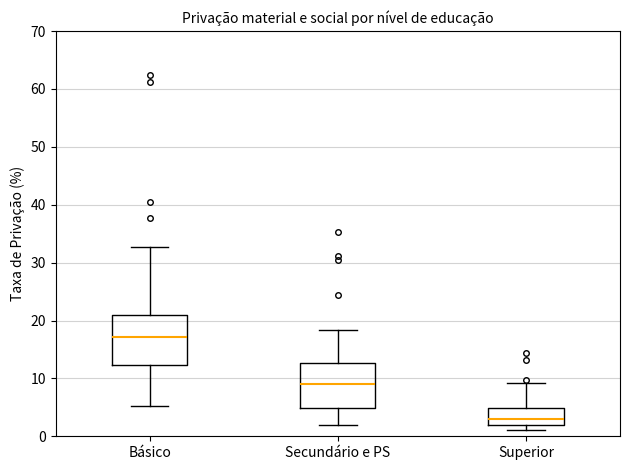

Reading left to right, transcribe this box plot: for each box, give where its median line is, the range the box spans, and where its two whiskers end, as read against the y-axis. The values are not printed on the chart, so give them approximately, as read against the axis.

Básico: median 17, box 12 to 21, whiskers 5 to 33
Secundário e PS: median 9, box 5 to 13, whiskers 2 to 18
Superior: median 3, box 2 to 5, whiskers 1 to 9